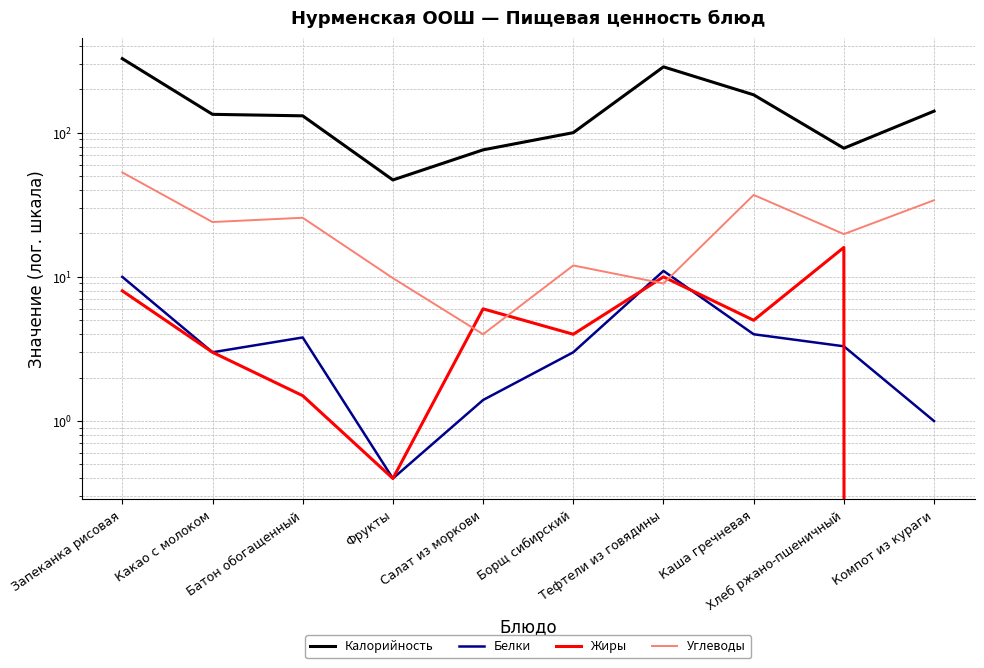

At which label is Жиры closest to 8?

Запеканка рисовая